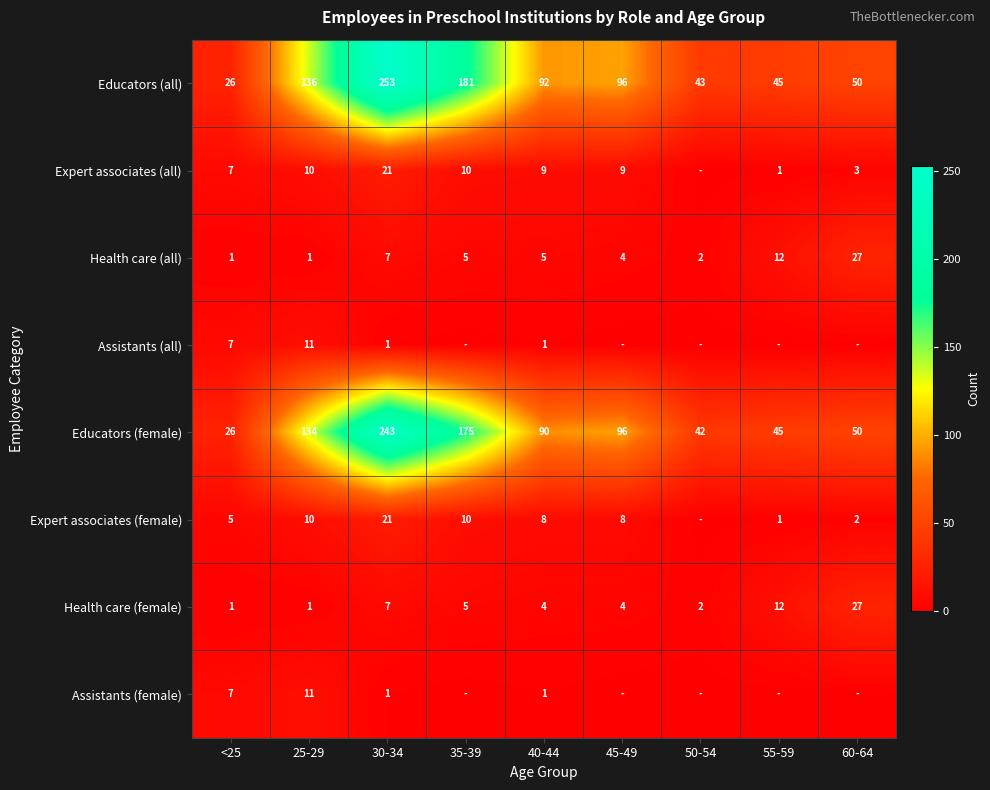

Between 25-29 and 30-34, which series saw the biggest shift?

Educators (all)